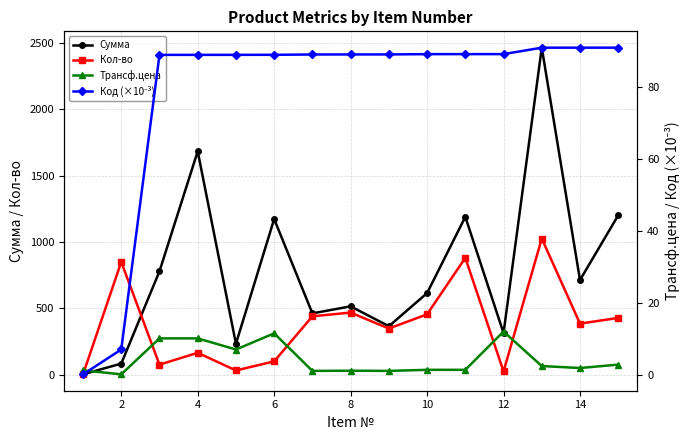

Where is the first local maximum for Сумма?

4